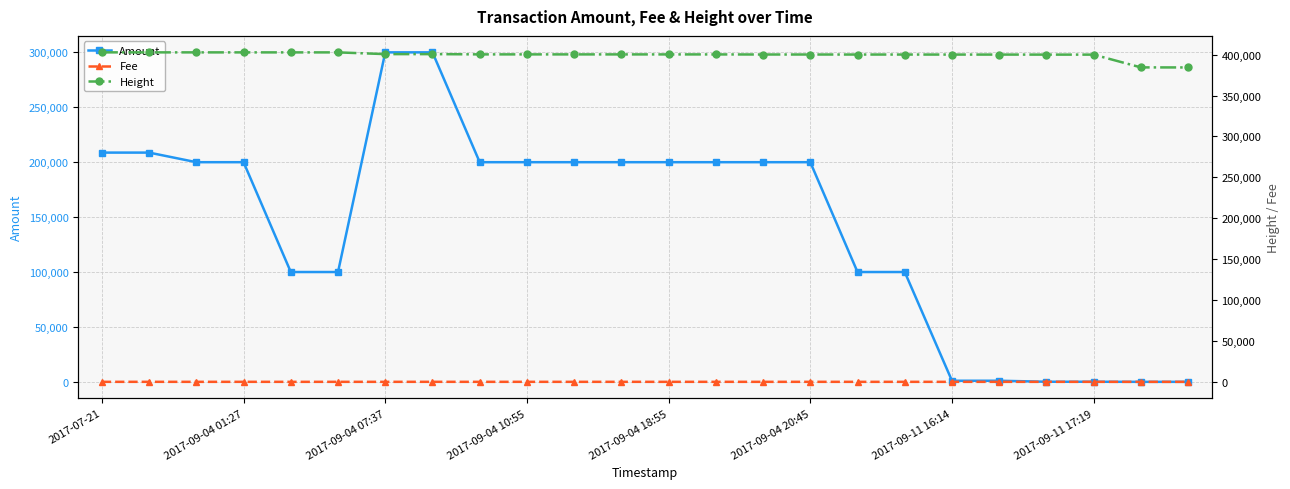

True or false: Amount has more than 2 interior local peaks.

True